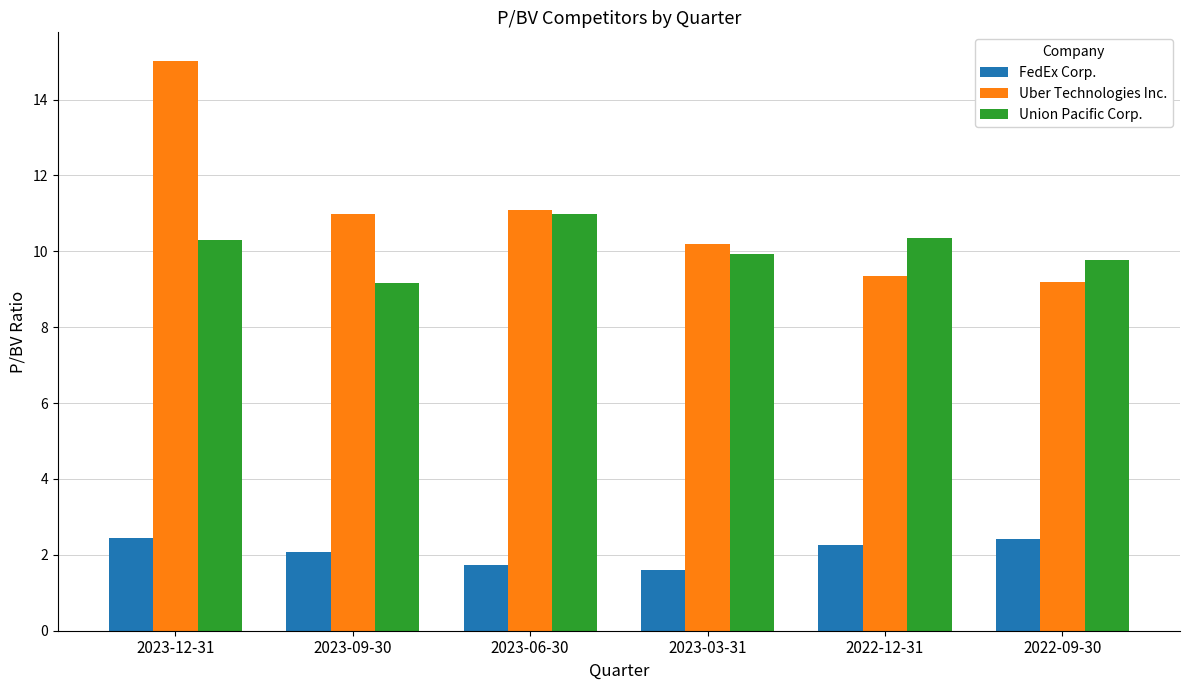

True or false: Union Pacific Corp. has a value of 15.3 at 2022-12-31.

False